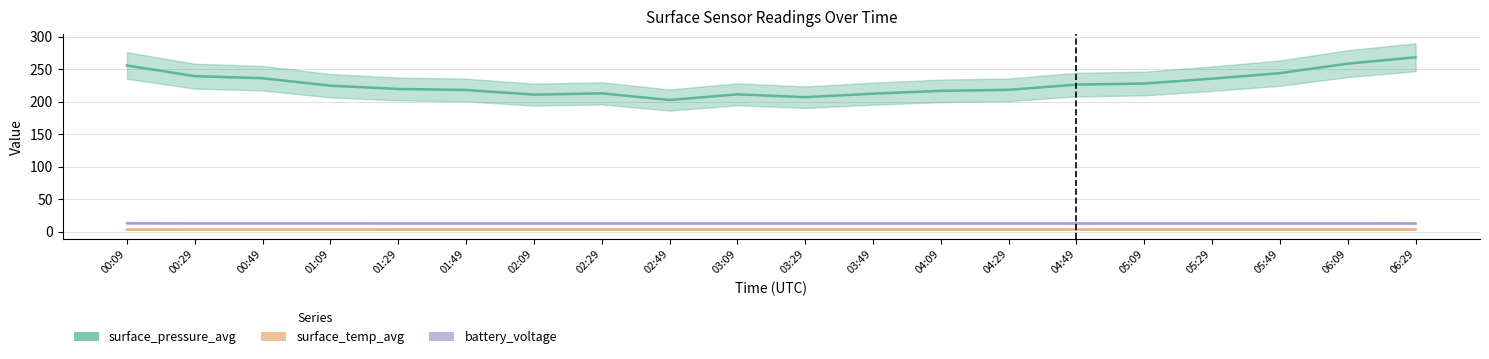

What is the sum of the battery_voltage values at 01:09 and 05:09?

25.4